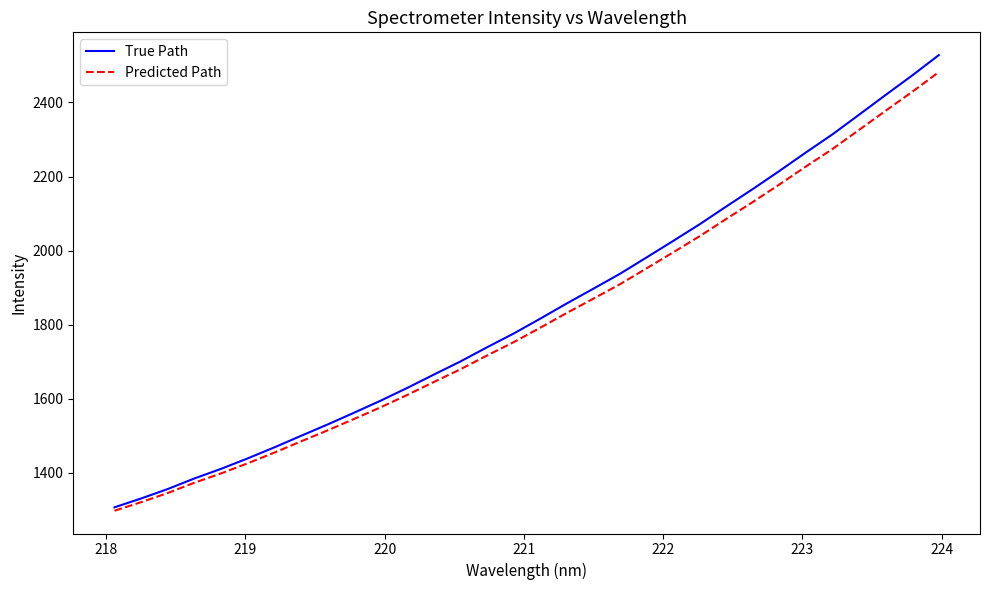

What are all the series names shown in the legend?

True Path, Predicted Path